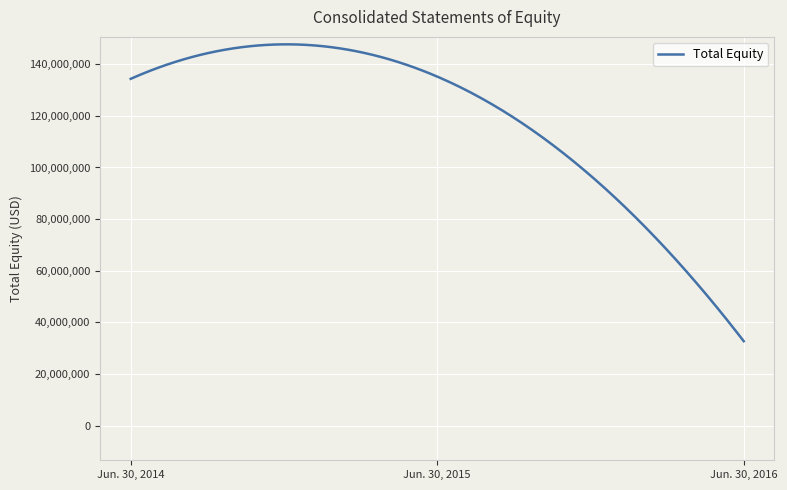

Is this an area chart (filled region under the line)?

No